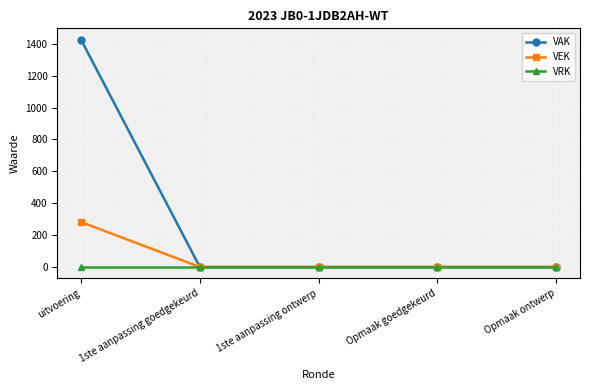

Rank the series at uitvoering from lowest to highest value.

VRK, VEK, VAK